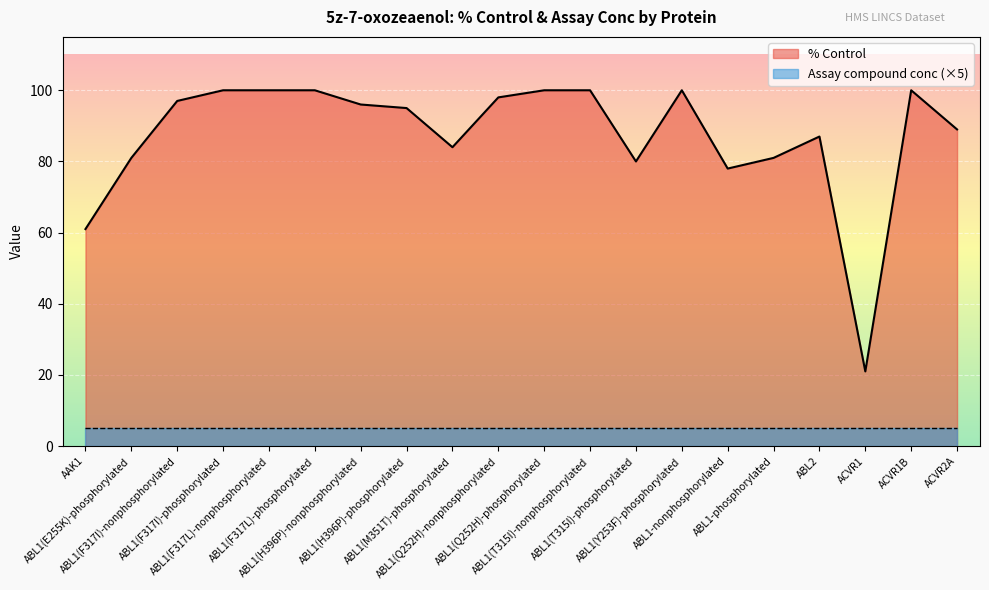

List the labels in order of value, smallest first.

ACVR1, AAK1, ABL1-nonphosphorylated, ABL1(T315I)-phosphorylated, ABL1(E255K)-phosphorylated, ABL1-phosphorylated, ABL1(M351T)-phosphorylated, ABL2, ACVR2A, ABL1(H396P)-phosphorylated, ABL1(H396P)-nonphosphorylated, ABL1(F317I)-nonphosphorylated, ABL1(Q252H)-nonphosphorylated, ABL1(F317I)-phosphorylated, ABL1(F317L)-nonphosphorylated, ABL1(F317L)-phosphorylated, ABL1(Q252H)-phosphorylated, ABL1(T315I)-nonphosphorylated, ABL1(Y253F)-phosphorylated, ACVR1B